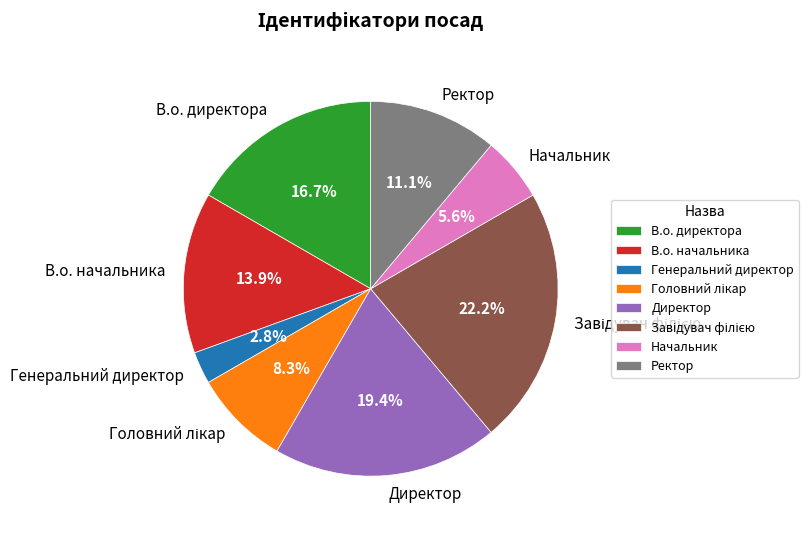

How much of the chart is everything except Генеральний директор?

97.2%